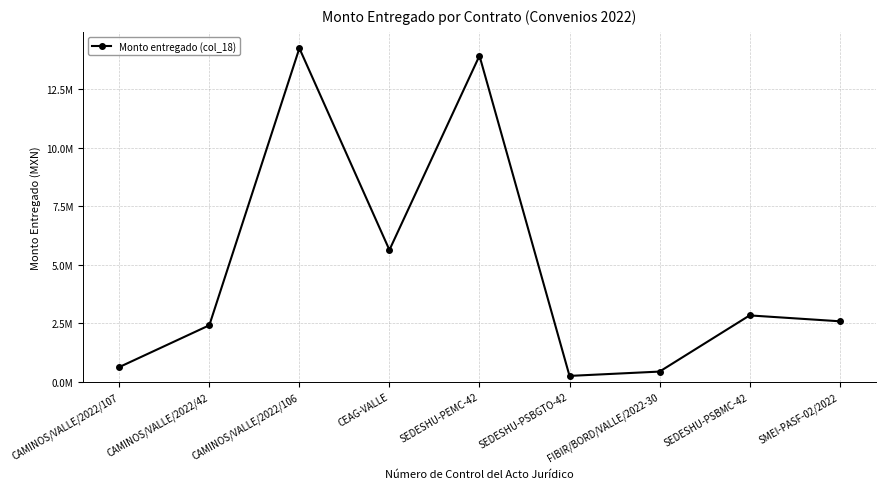

Reading left to right, what are all the values shown in this chart?

629746.2	2414995.6	14245082.9	5630828.8	13925700.2	252429.8	437000.0	2836031.9	2585396.4